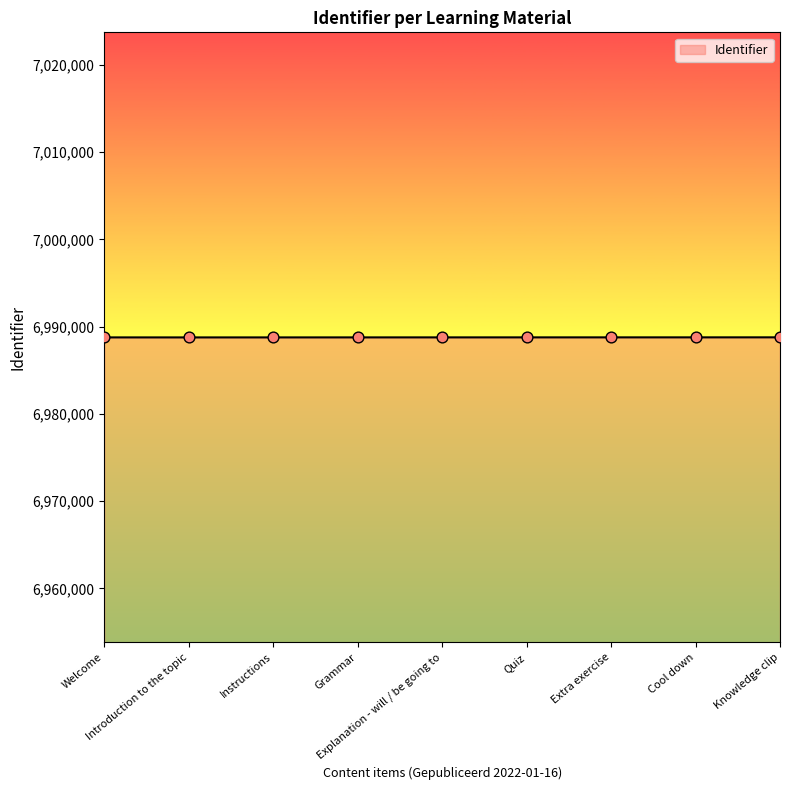

What is the minimum value shown in the chart?

6988759